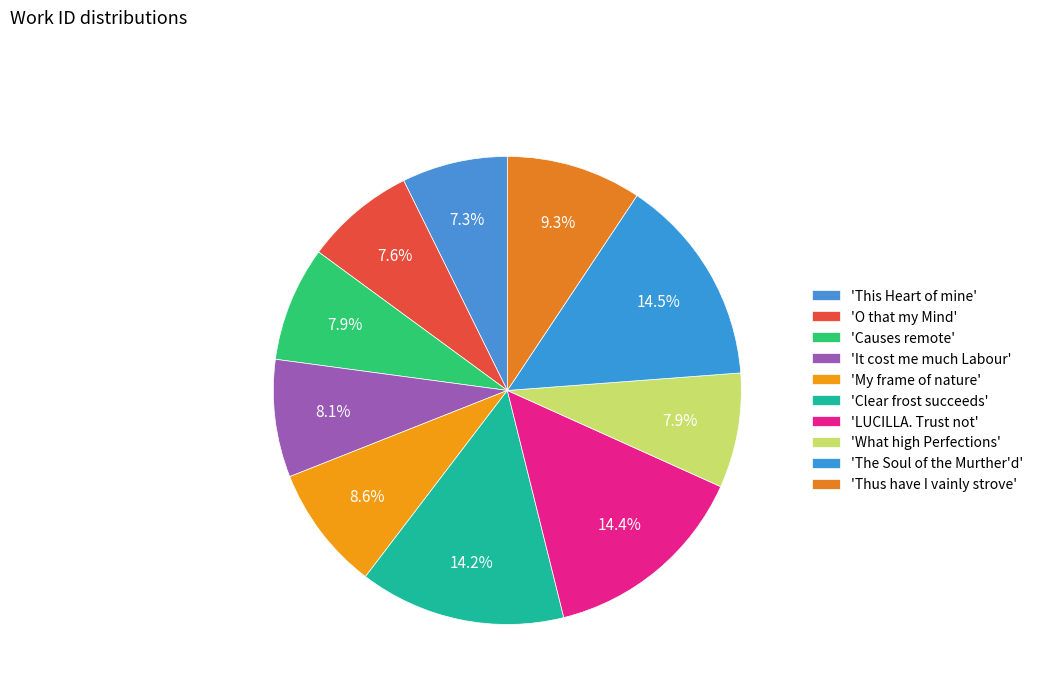

How many slices are in this pie chart?

10